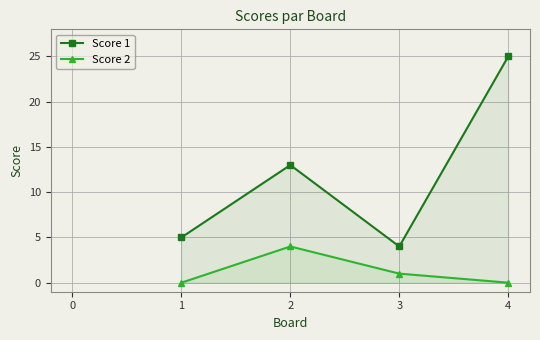

Reading left to right, list all the values displayed in this chart.

Score 1: 1=5	2=13	3=4	4=25
Score 2: 1=0	2=4	3=1	4=0